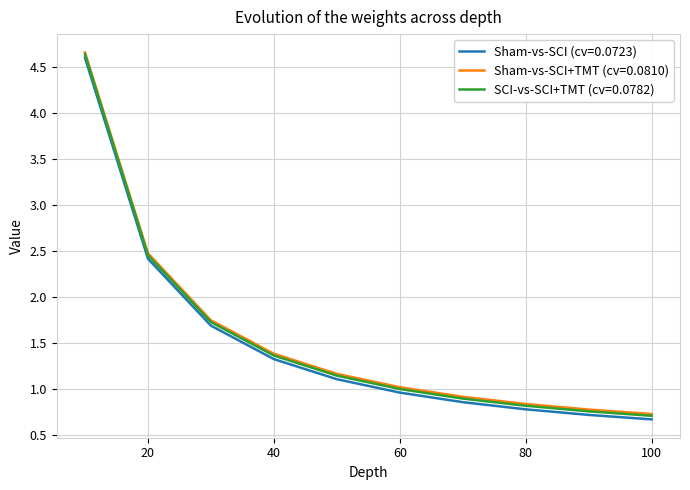

What are all the series names shown in the legend?

Sham-vs-SCI (cv=0.0723), Sham-vs-SCI+TMT (cv=0.0810), SCI-vs-SCI+TMT (cv=0.0782)